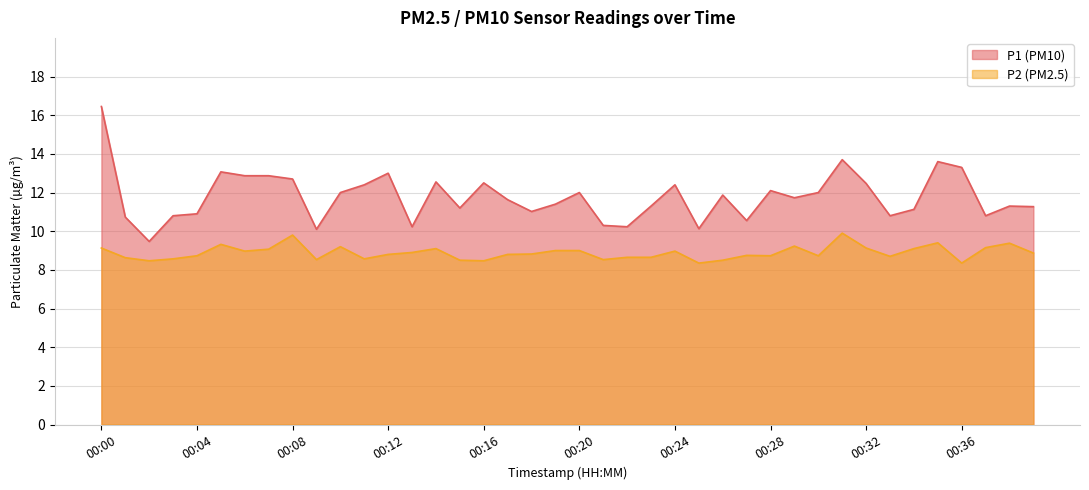

How many lines are shown in the chart?

2